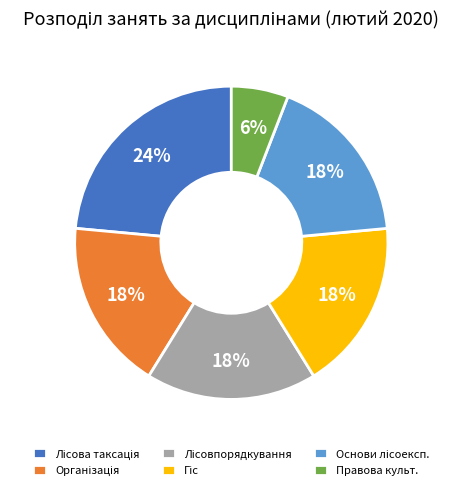

Count the number of slices in the pie.

6